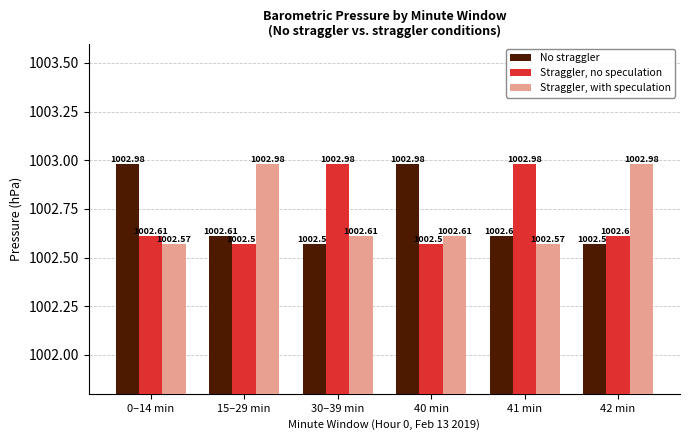

What are all the series names shown in the legend?

No straggler, Straggler, no speculation, Straggler, with speculation